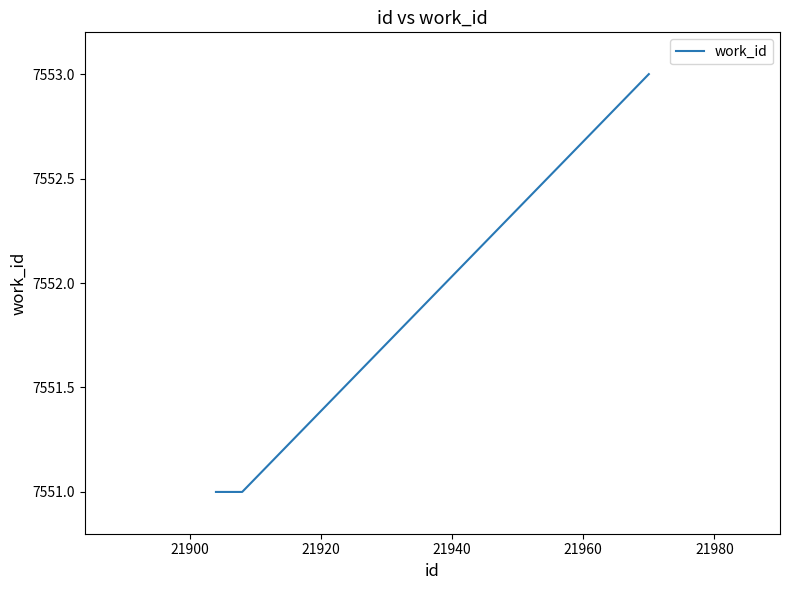

What is the maximum value shown in the chart?

7553